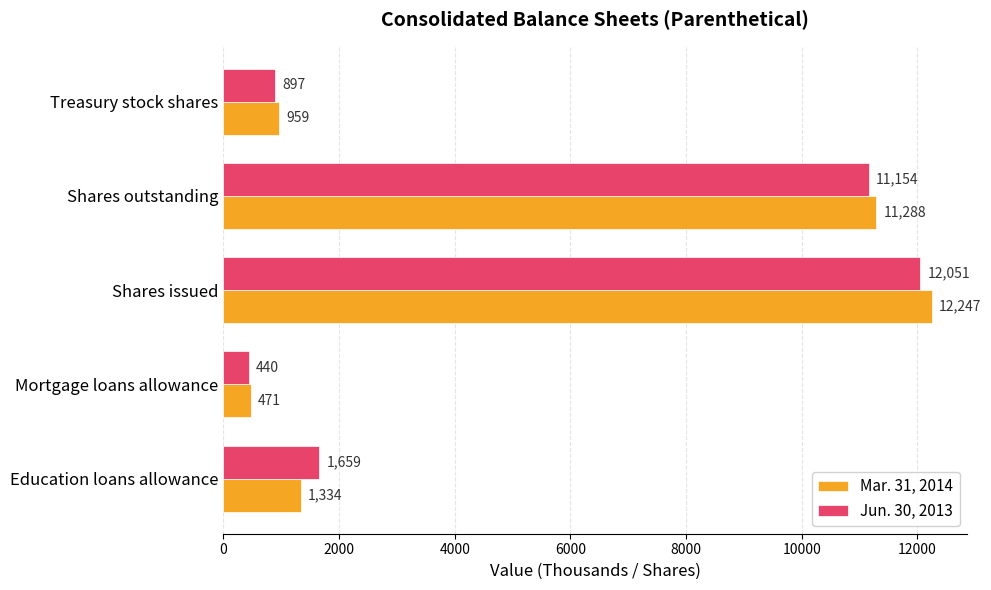

At which label is Mar. 31, 2014 closest to 6359?

Shares outstanding